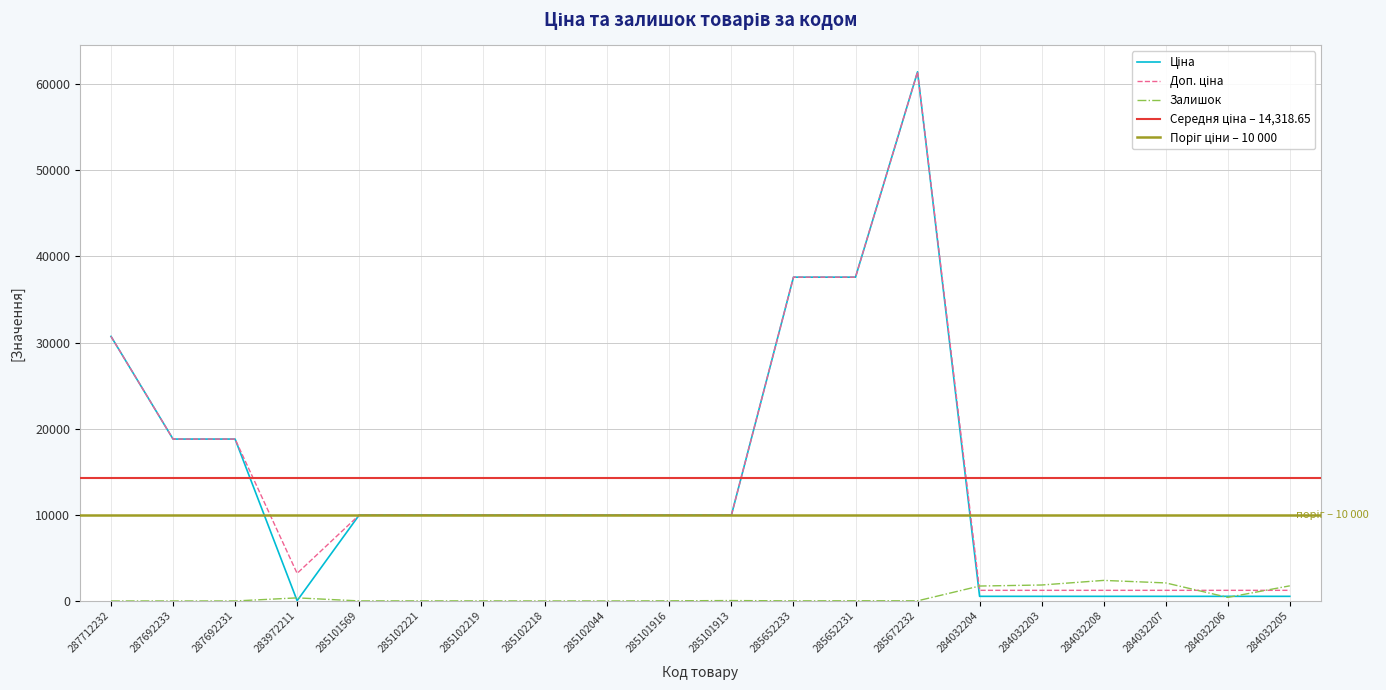

What is the value of the Ціна point at the 20th from the left?

539.0